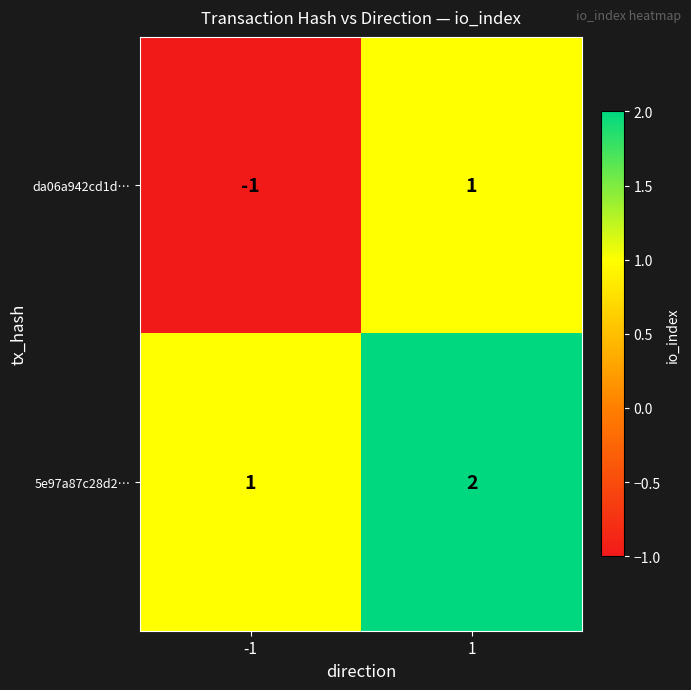

Which series has the widest spread of values?

da06a942cd1d…